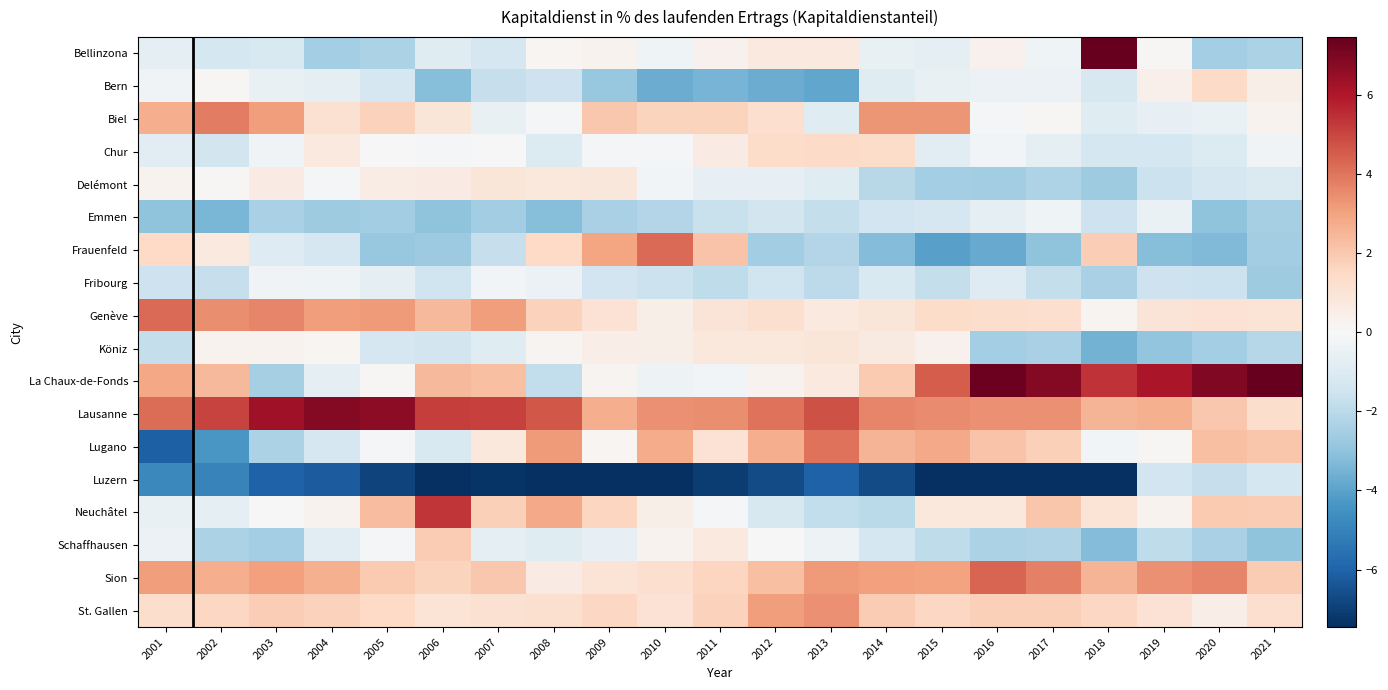

Count the number of categories in the chart.

21